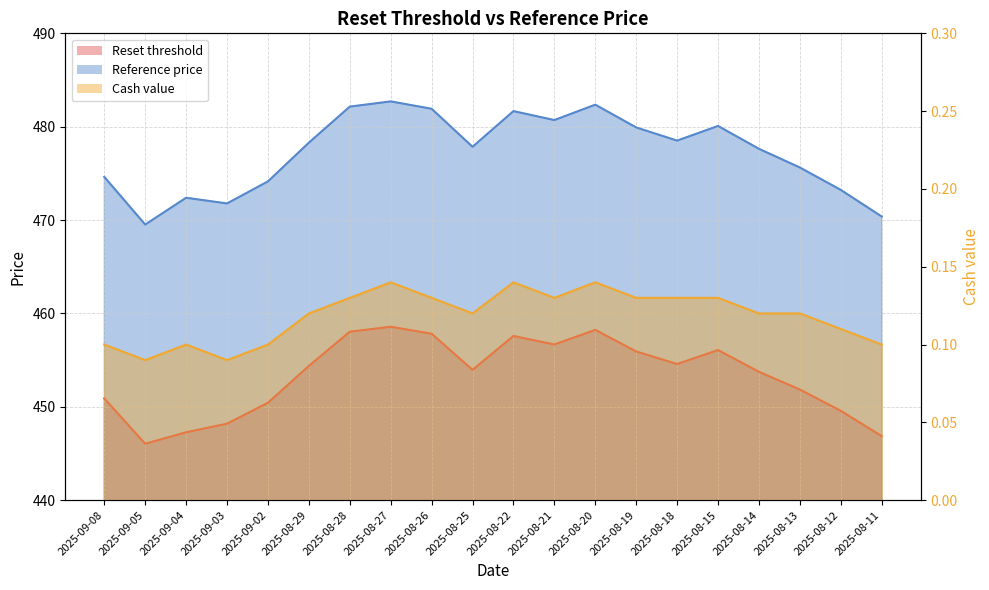

Which category has the highest value across all series?

2025-08-27